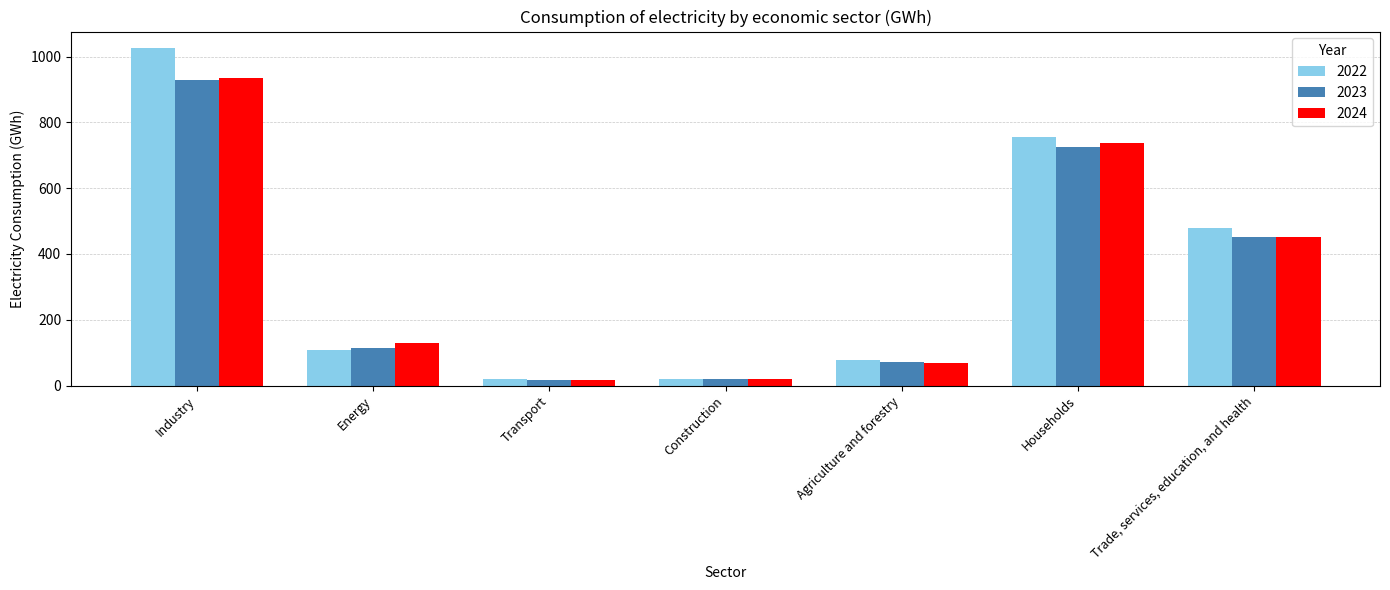

Rank the categories by 2022 value from lowest to highest.

Transport, Construction, Agriculture and forestry, Energy, Trade, services, education, and health, Households, Industry